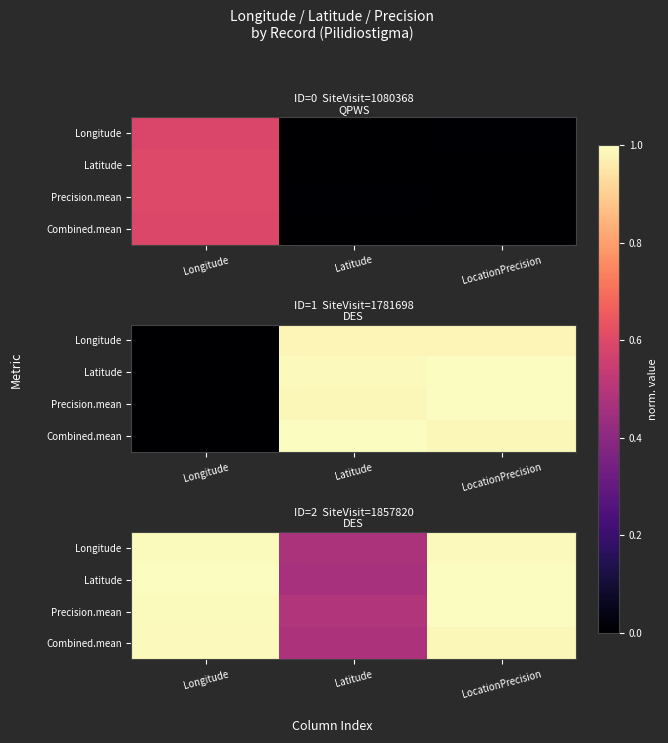

Between Longitude and Latitude, which series saw the biggest shift?

Latitude